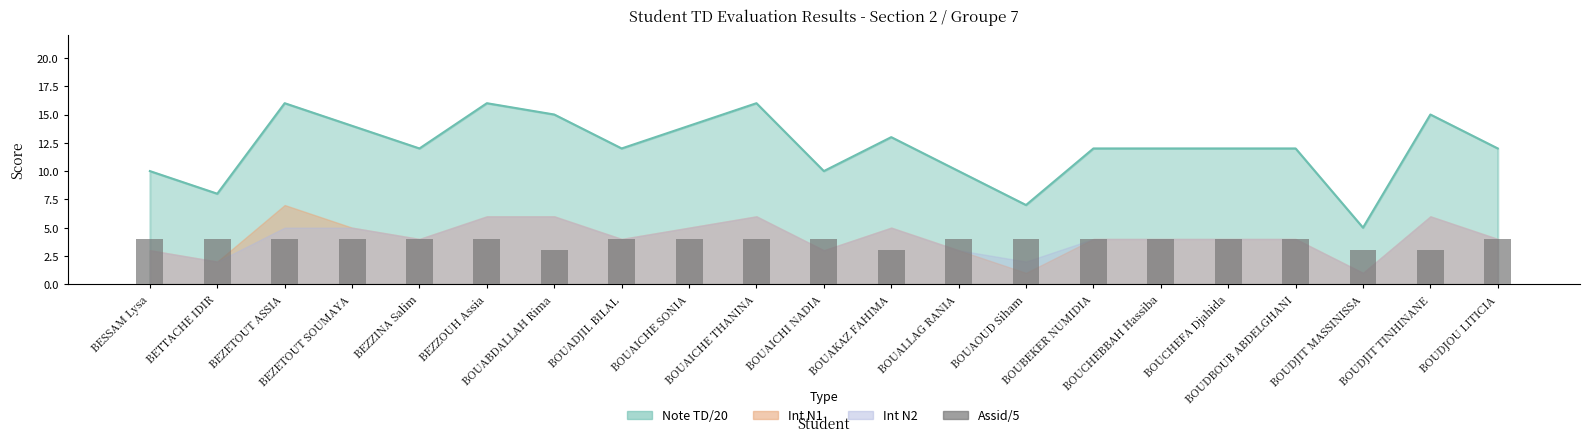

What position from the right is BOUDJOU LITICIA?

1